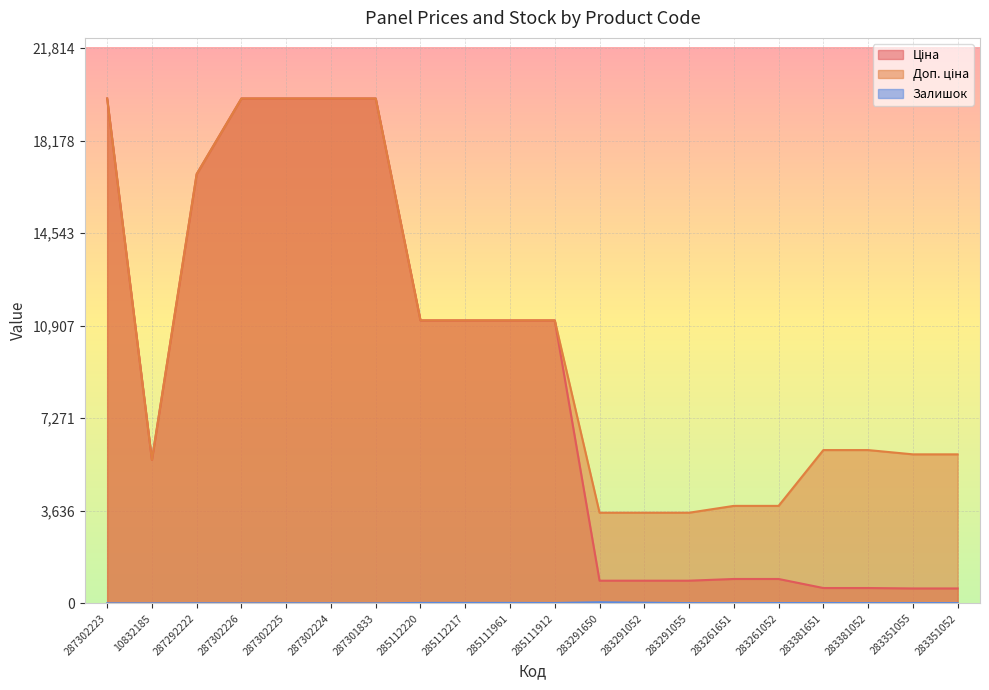

How many interior local peaks does the Залишок series have?

5